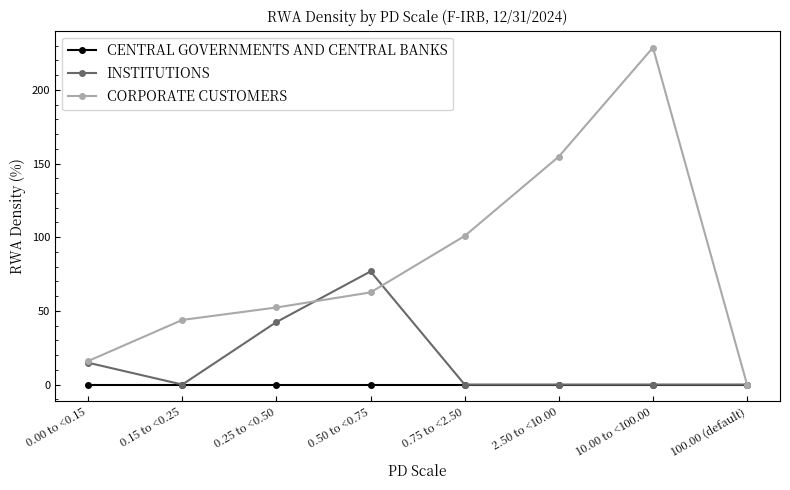

Rank the series by their average value, from highest to lowest.

CORPORATE CUSTOMERS, INSTITUTIONS, CENTRAL GOVERNMENTS AND CENTRAL BANKS